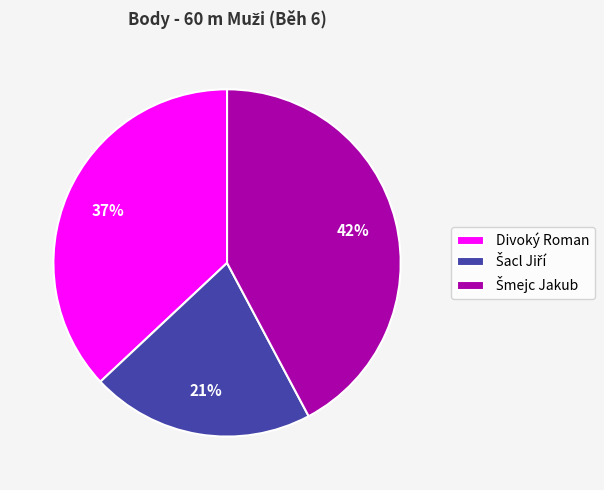

To the nearest percent, what portion does Divoký Roman represent?

37%